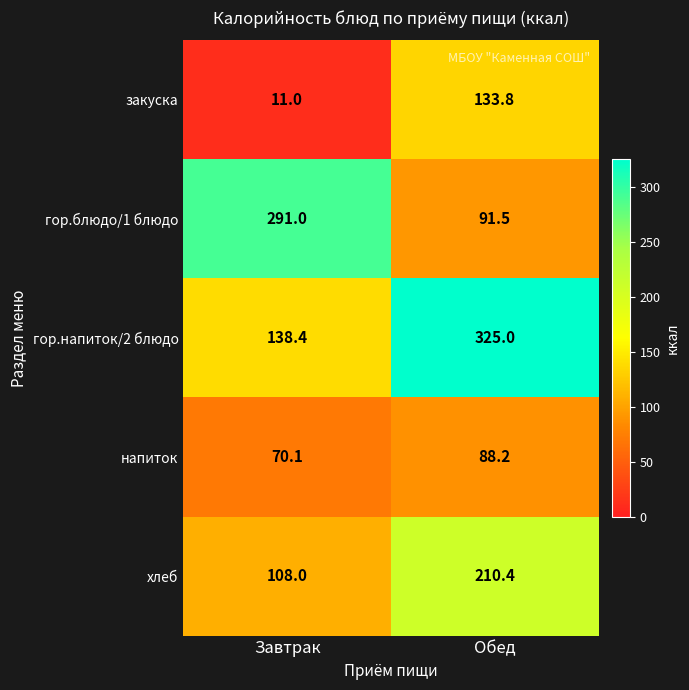

Is it true that закуска equals 11.0 at Завтрак?

True